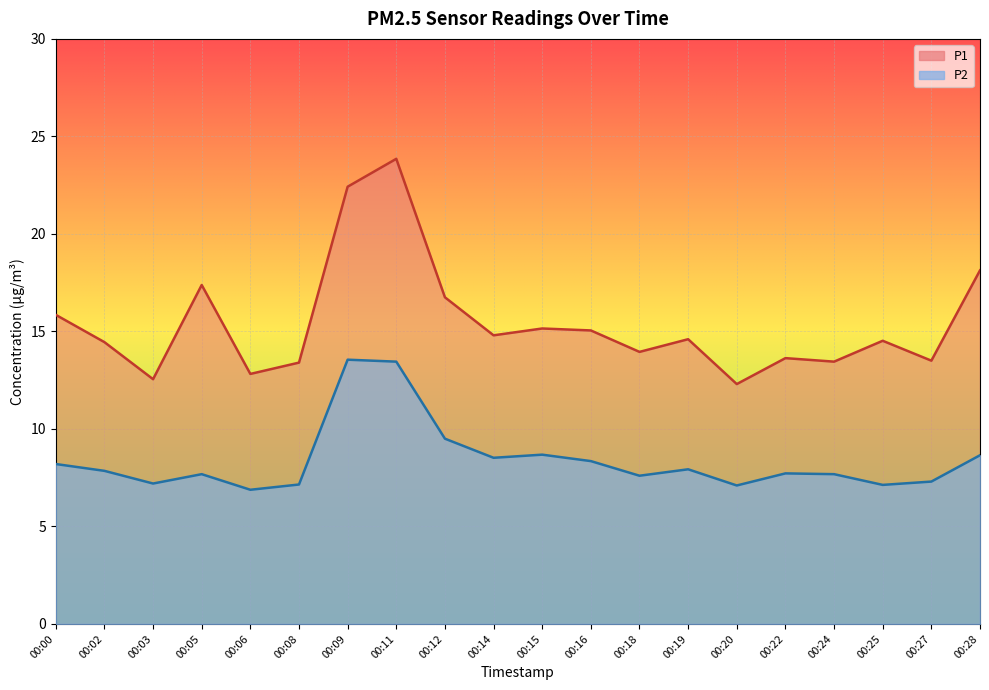

What is the value of the P2 point at the 6th from the left?

7.2